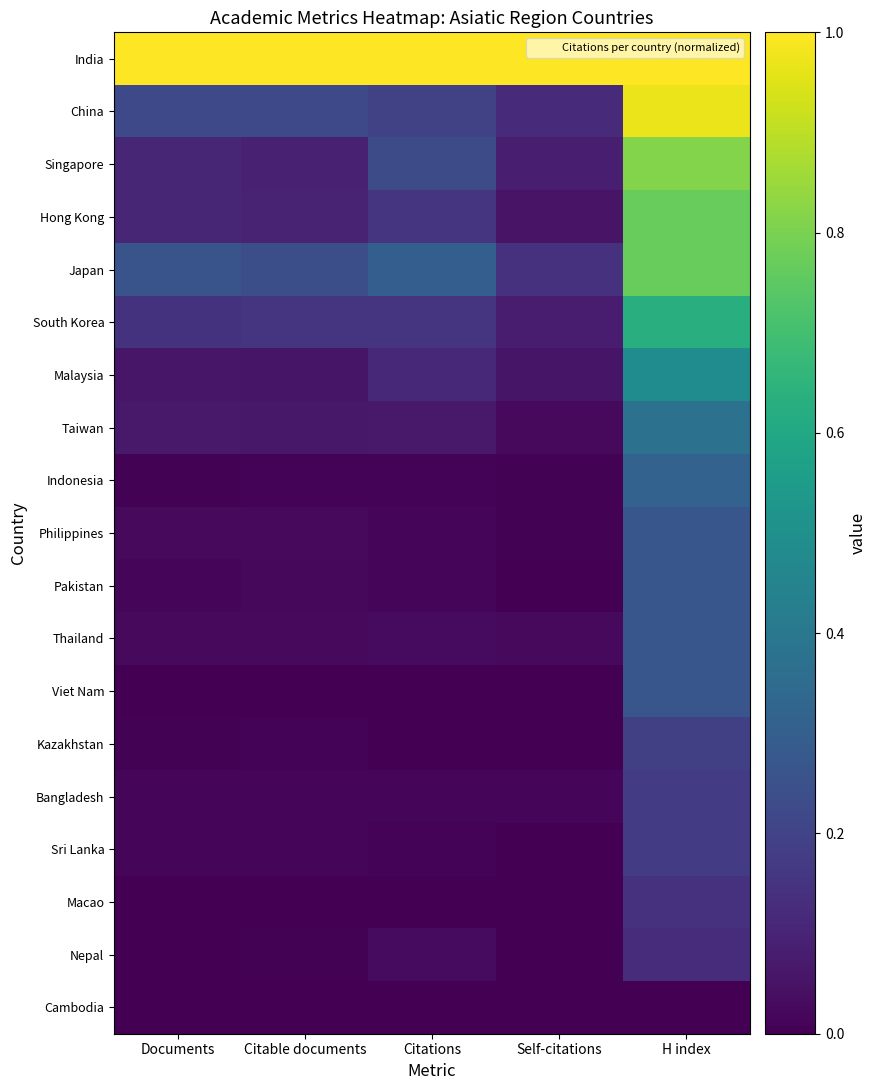

At how many categories does at least one series exceed 0?

5